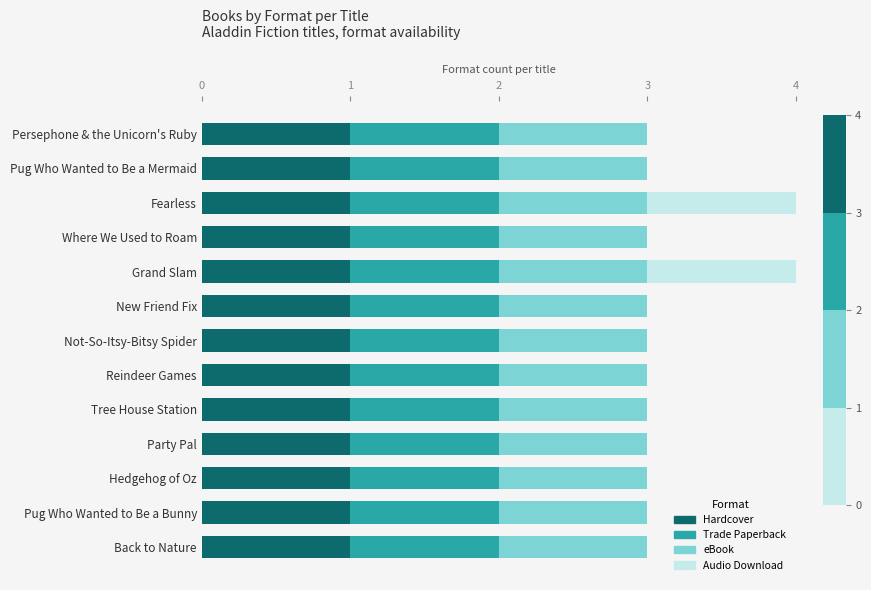

What is the total value across all series at Pug Who Wanted to Be a Mermaid?

3